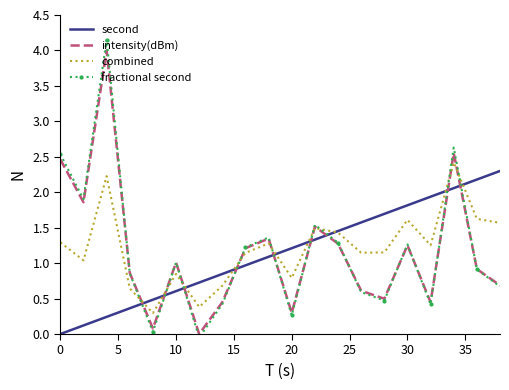

What are all the series names shown in the legend?

second, intensity(dBm), combined, fractional second